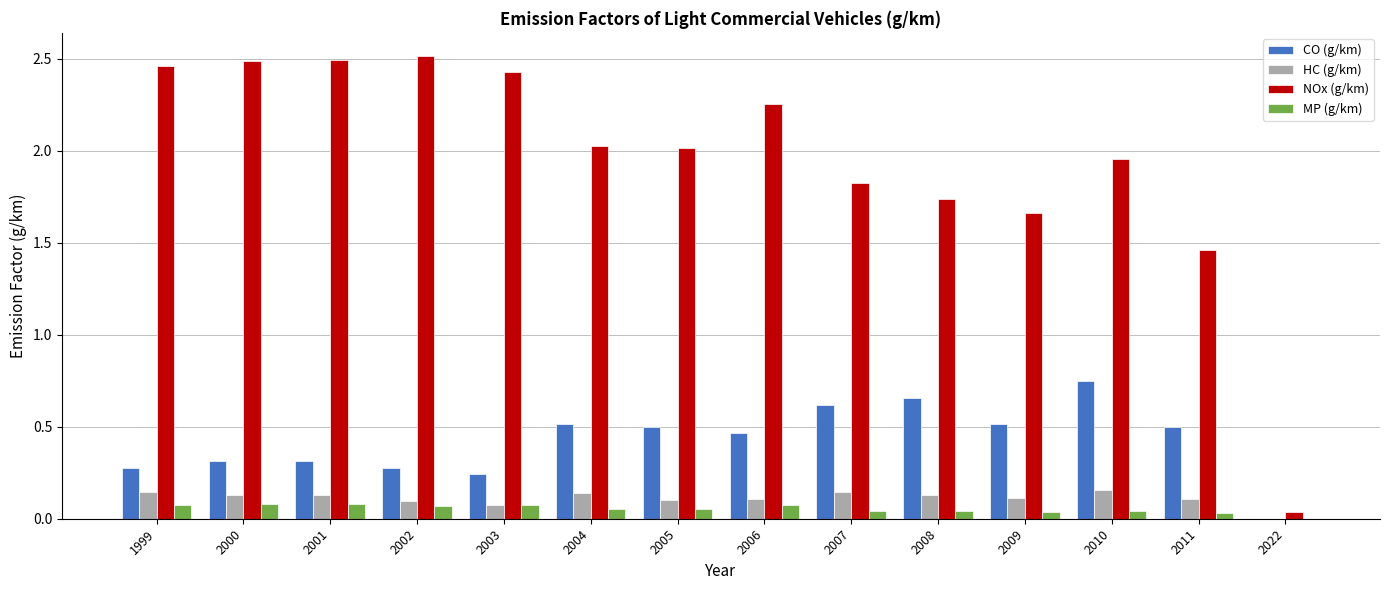

Is it true that NOx (g/km) equals 2.5 at 2001?

True